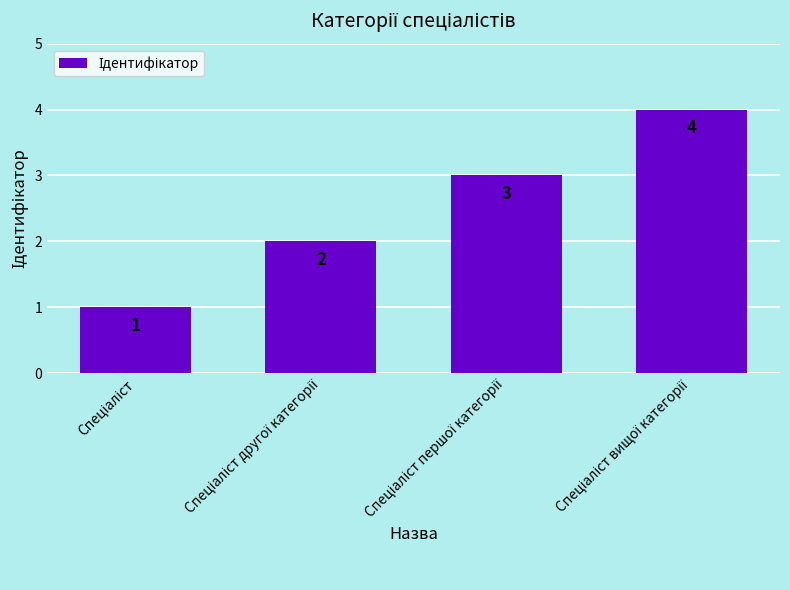

What is the value of the 4th bar from the left?

4